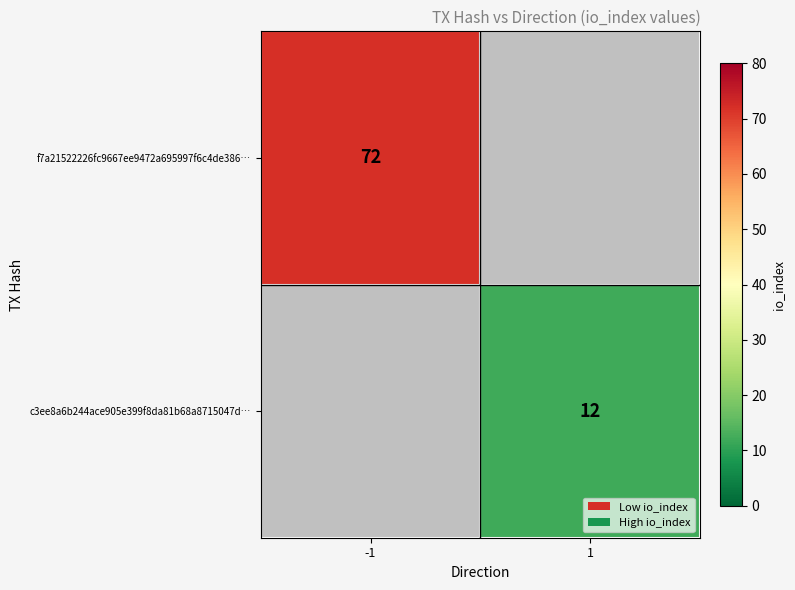

The c3ee8a6b244ace905e399f8da81b68a8715047d… series shows 20 at 1. True or false?

False